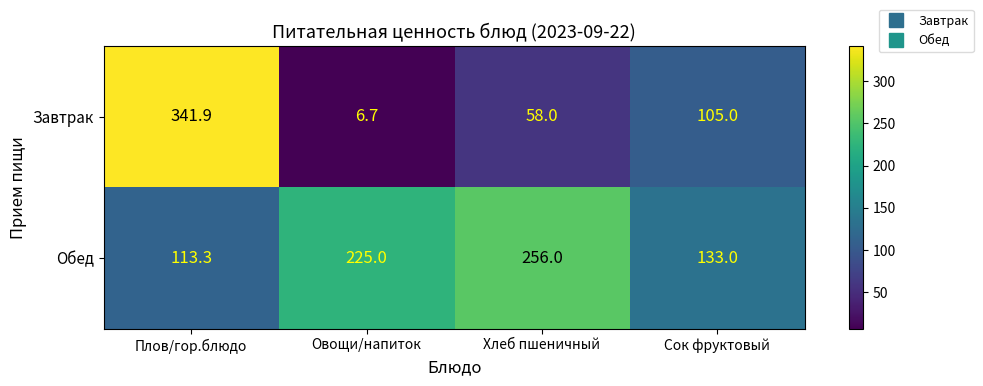

Reading left to right, transcribe all the data shown in this chart.

Завтрак: 341.9	6.7	58.0	105.0
Обед: 113.3	225.0	256.0	133.0